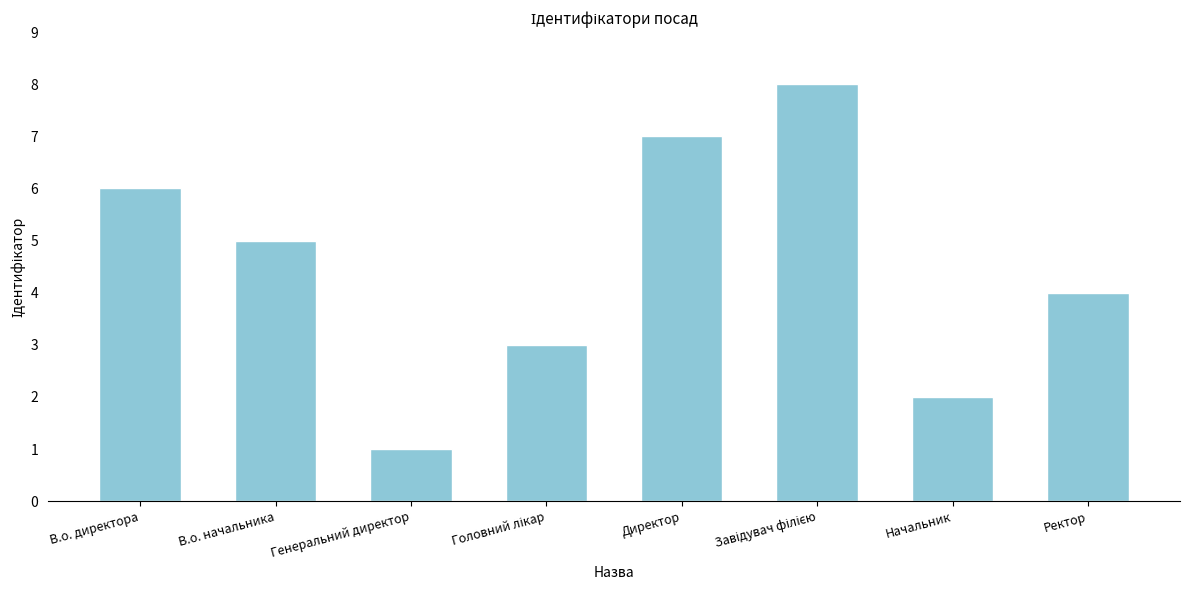

Count the number of data series in this chart.

1